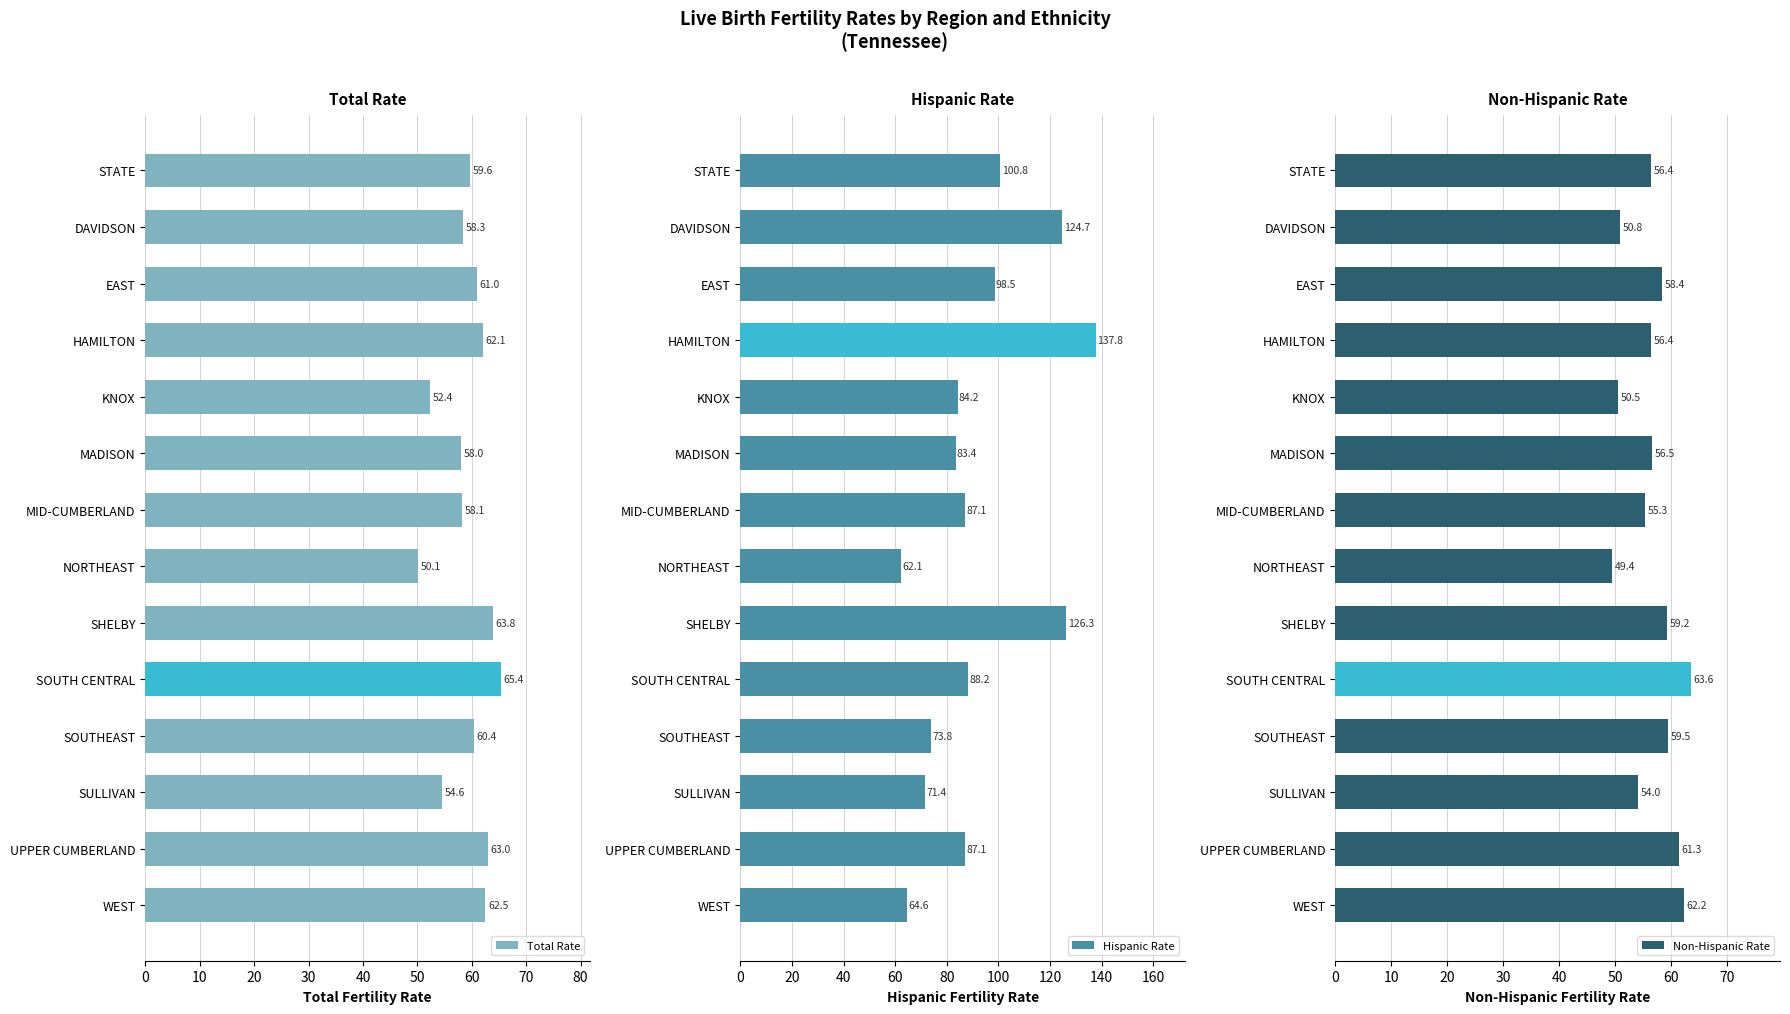

Is it true that Total Rate equals 99.1 at SOUTH CENTRAL?

False